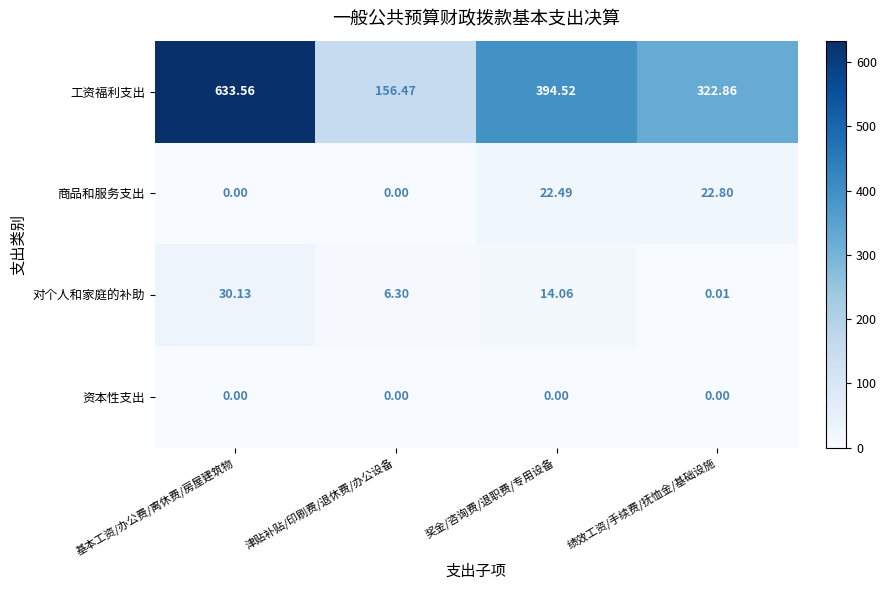

Which series has the largest total across all categories?

工资福利支出